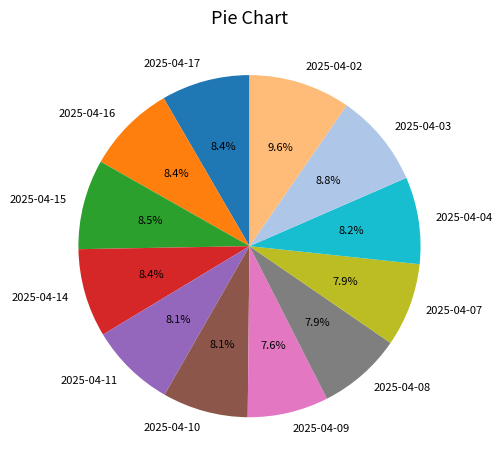

Does 2025-04-07 account for over 50% of the chart?

No